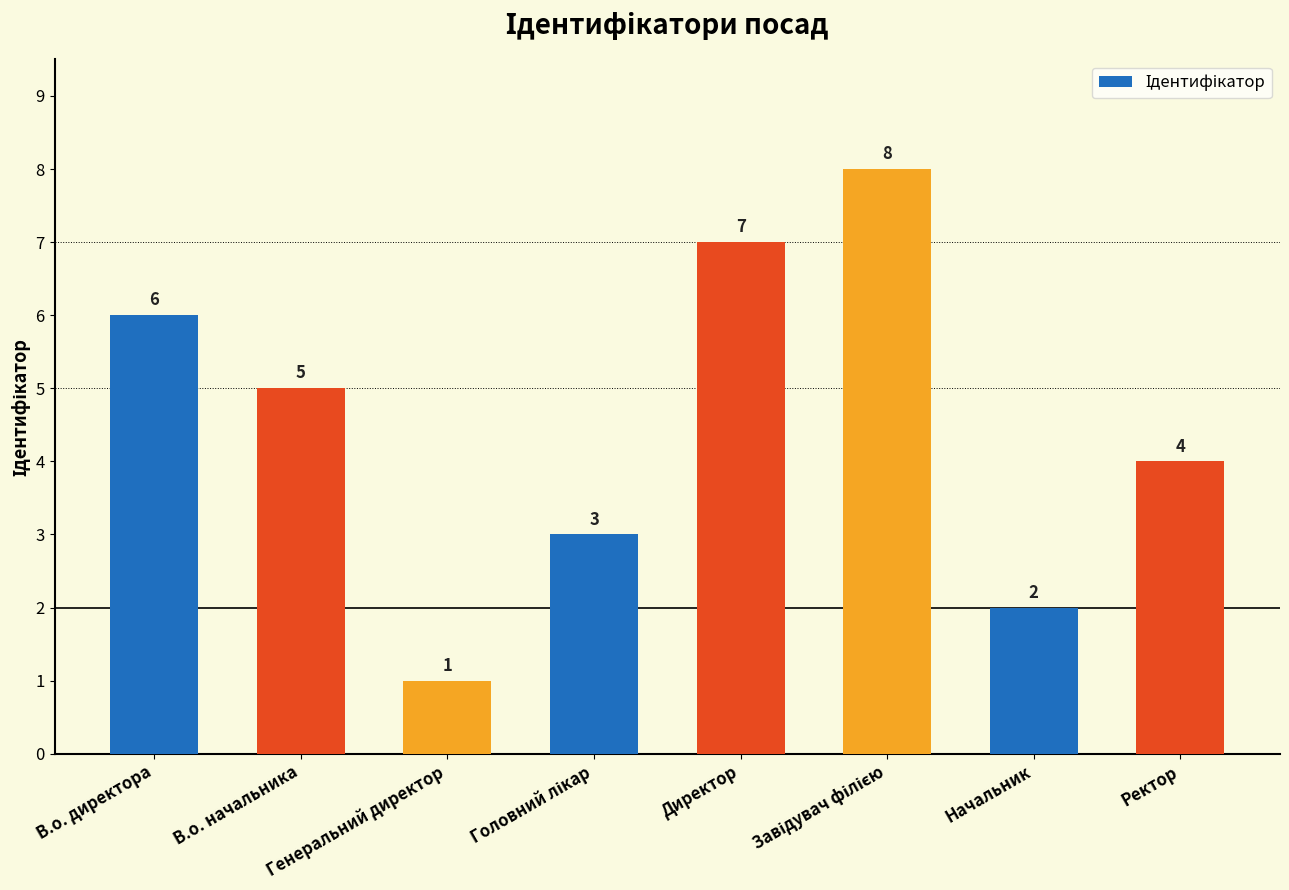

The chart shows a value of 7 at Ректор. True or false?

False